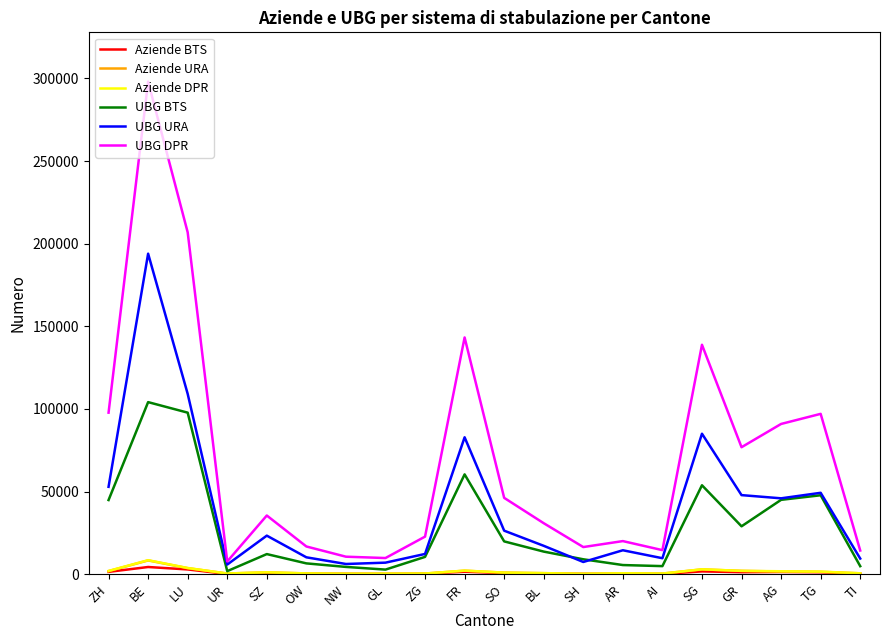

The UBG BTS series shows 44873 at ZH. True or false?

True